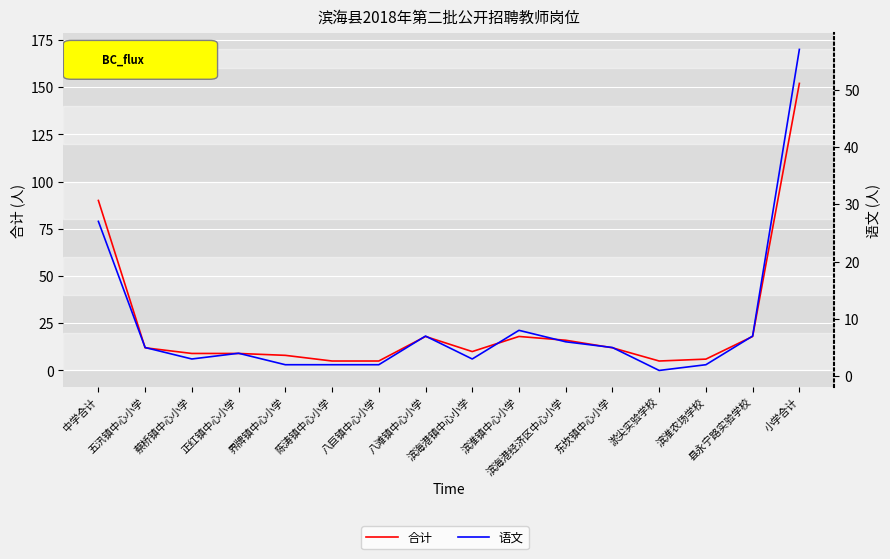

What is the minimum value for 合计?

5